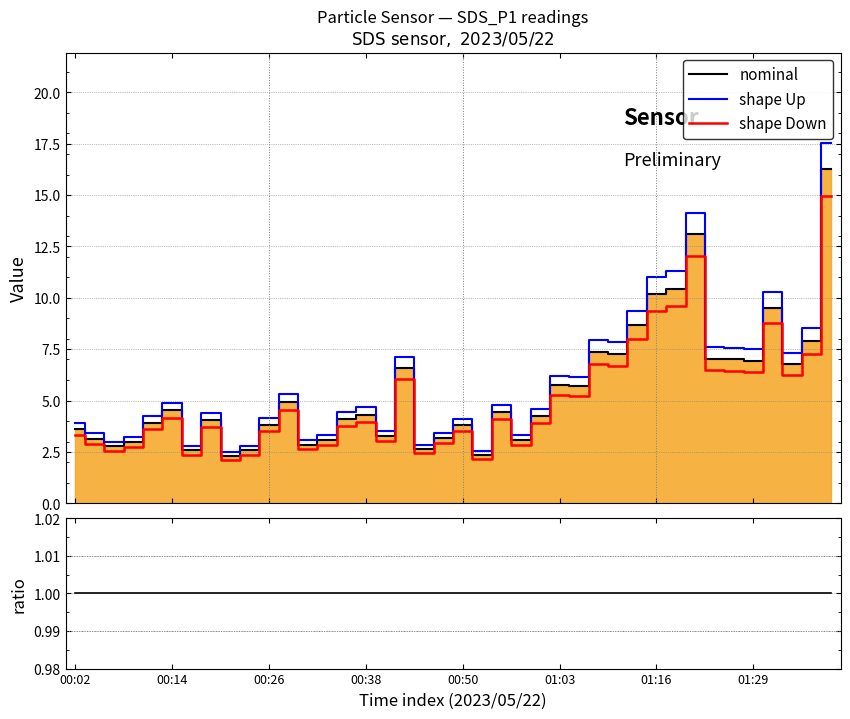

Rank the series by their maximum value, from highest to lowest.

shape Up, nominal, shape Down